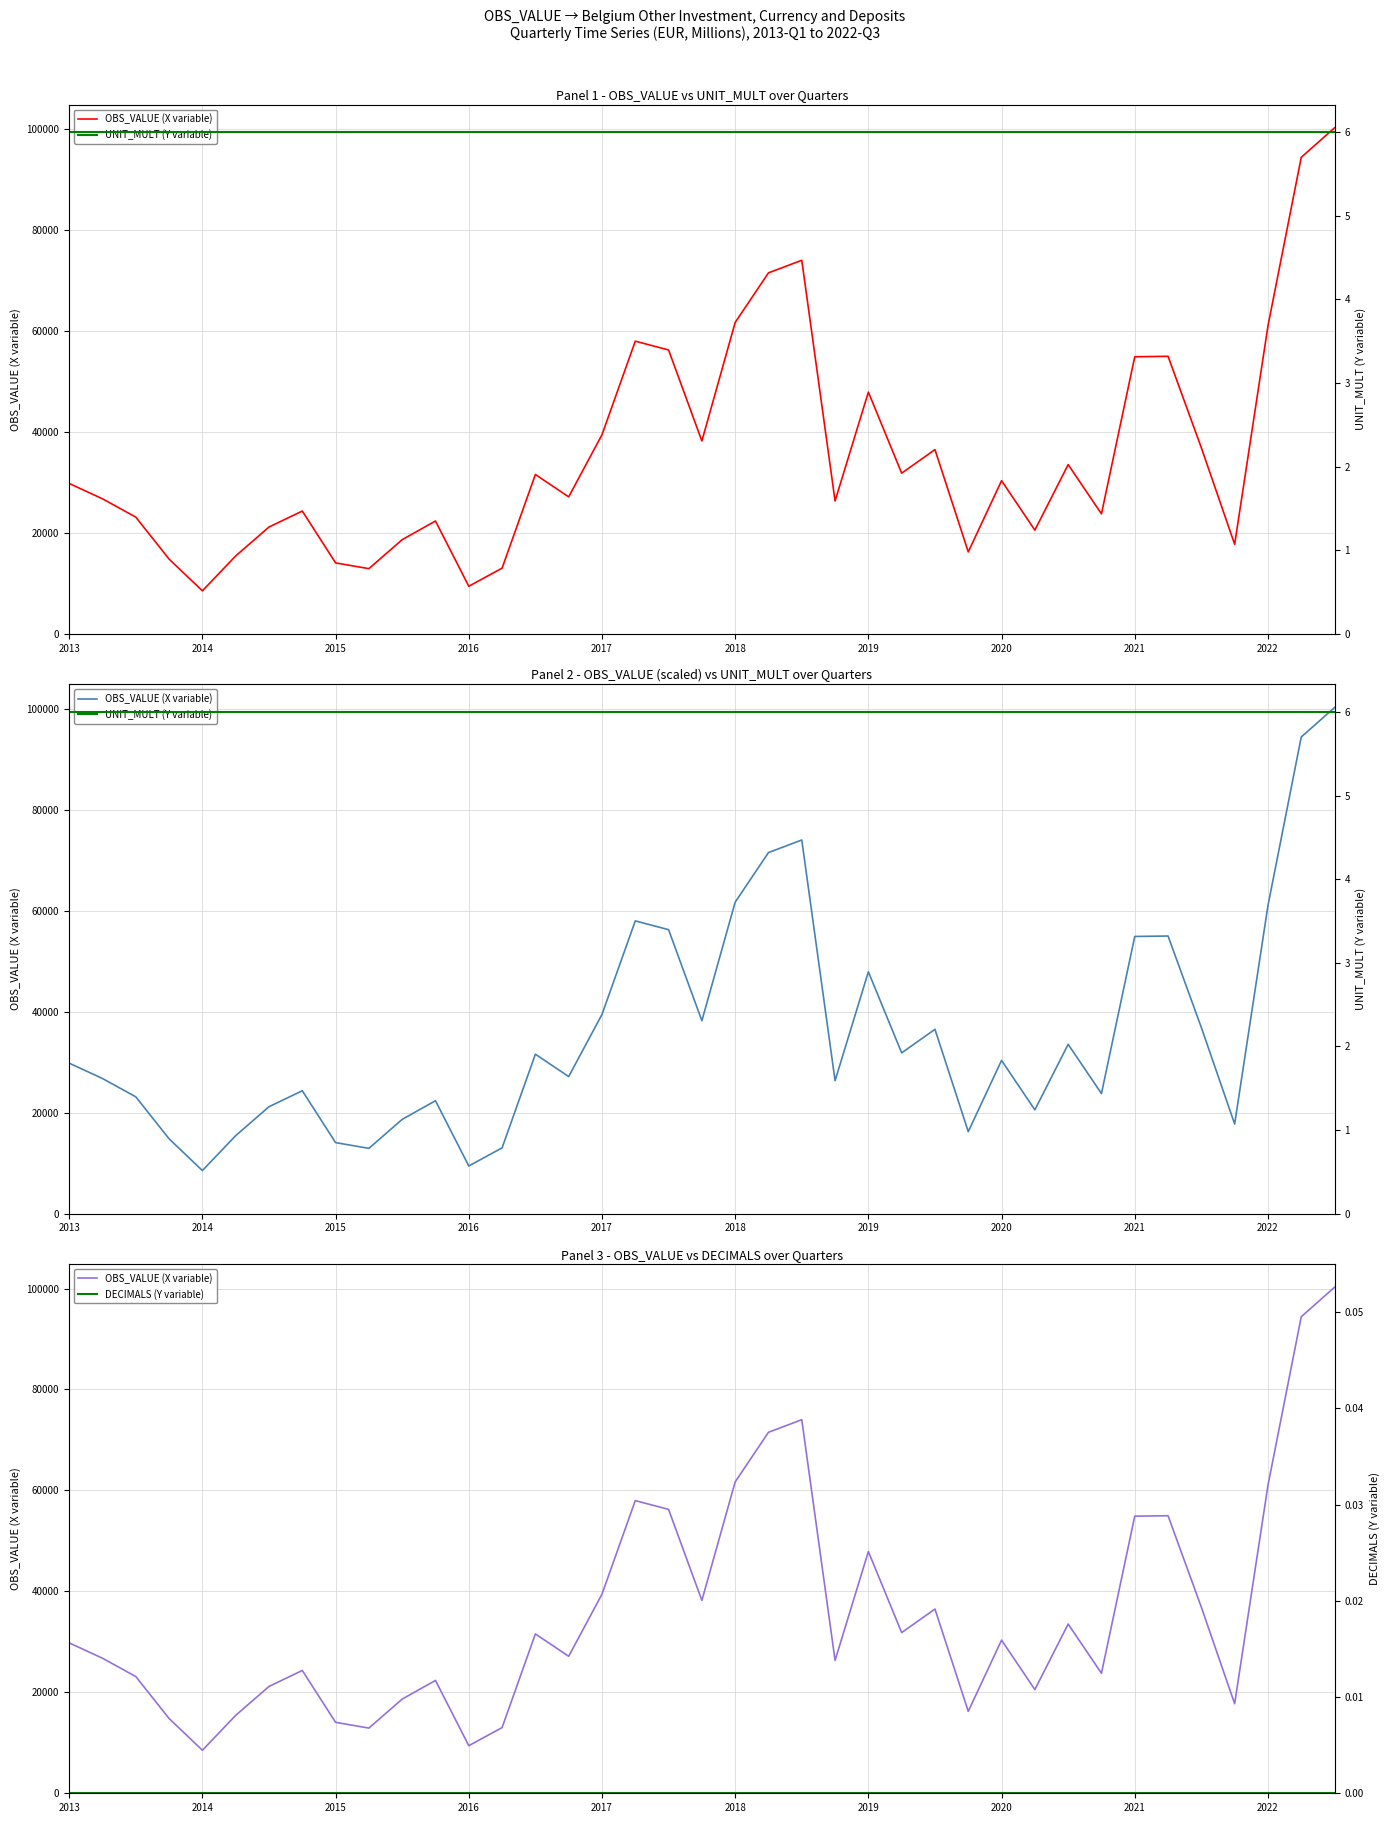

Count the number of categories in the chart.

39